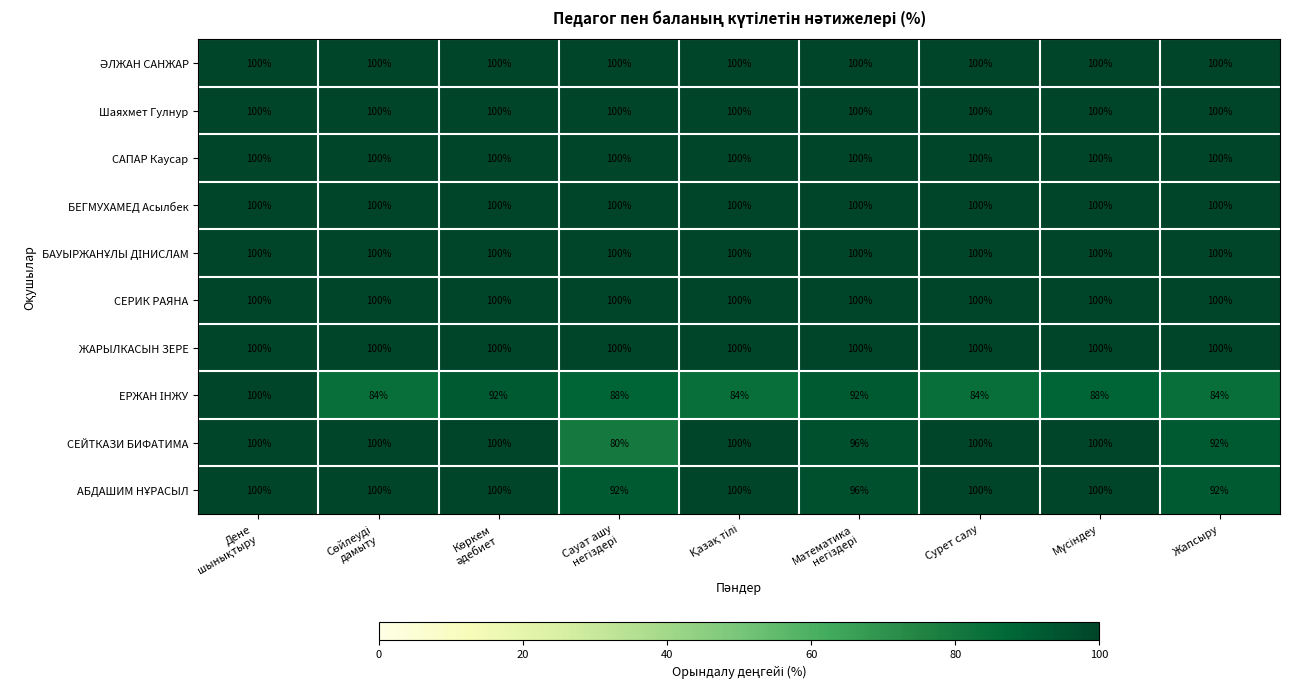

What is the approximate value of САПАР Каусар at Жапсыру?

100